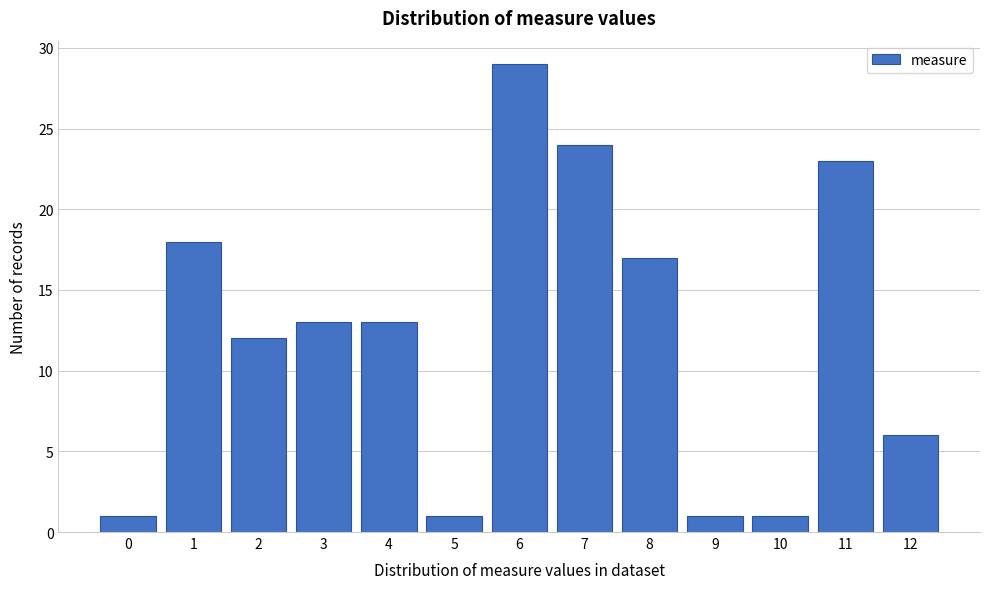

Reading left to right, transcribe all the data shown in this chart.

0=1	1=18	2=12	3=13	4=13	5=1	6=29	7=24	8=17	9=1	10=1	11=23	12=6